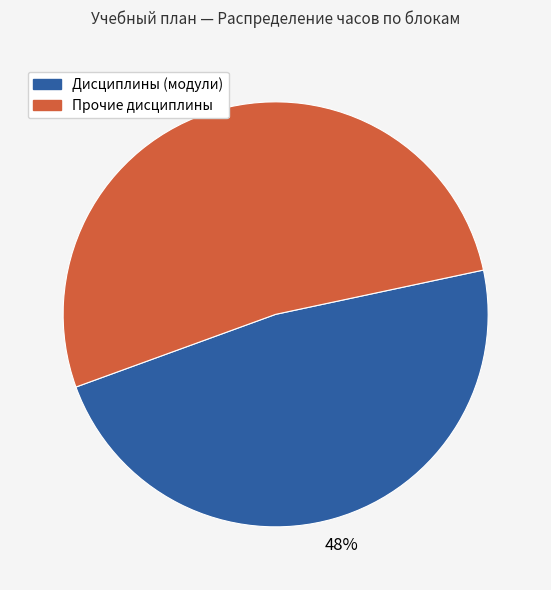

Does any single category account for the majority?

Yes